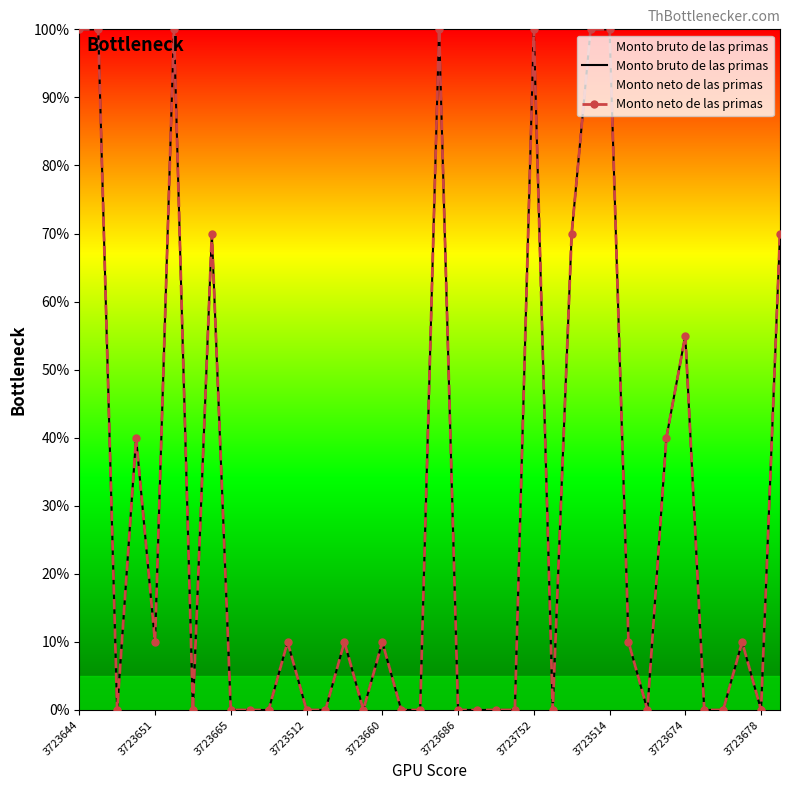

True or false: Monto bruto de las primas and Monto neto de las primas intersect in this chart.

False